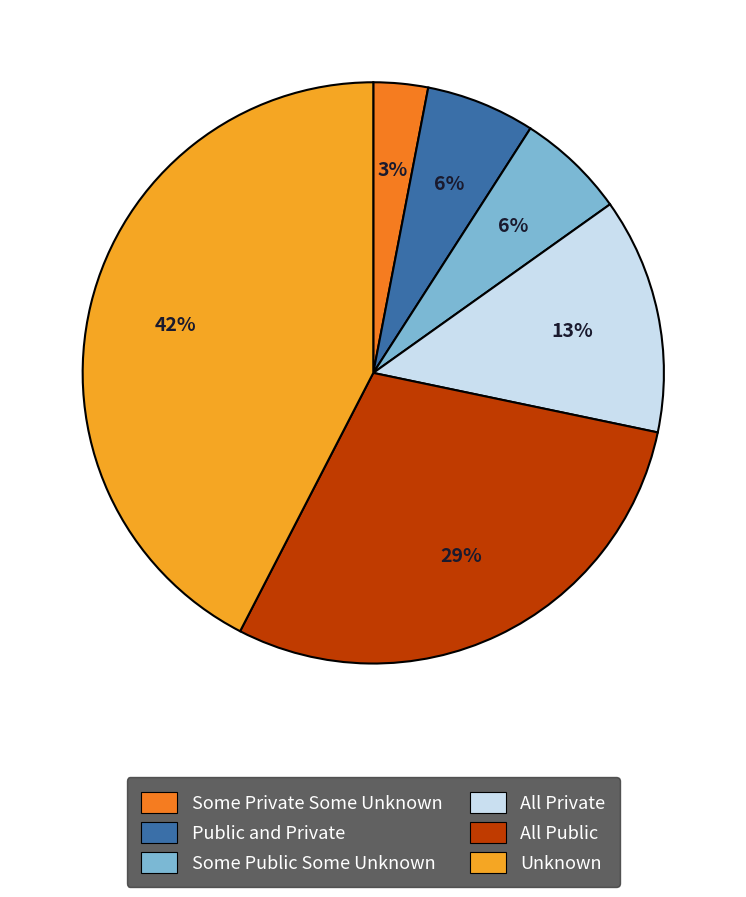

To the nearest percent, what is the average slice percentage?

17%